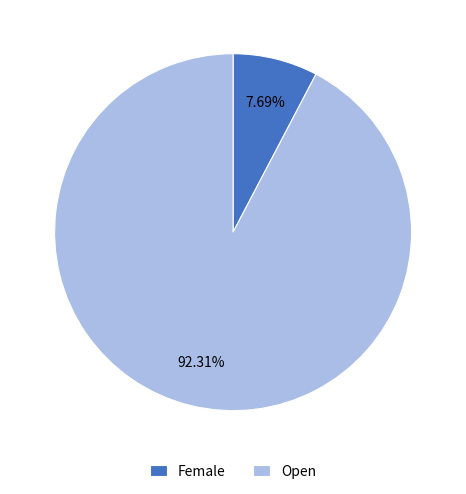

Which category has the smallest portion of the pie?

Female